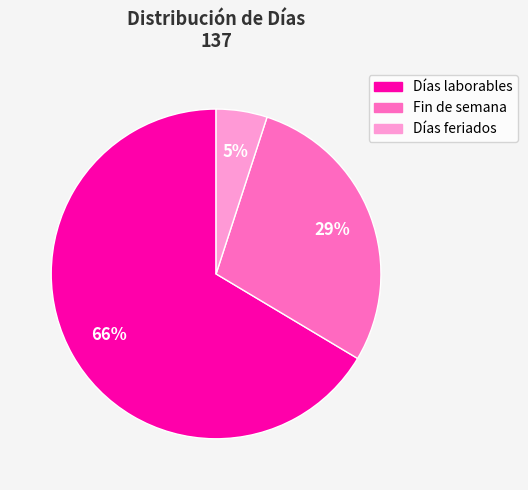

What is the majority slice?

Días laborables